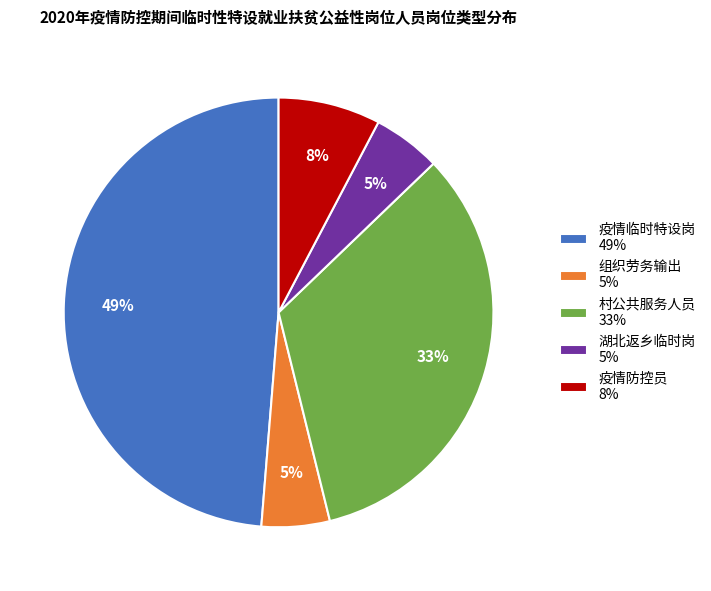

Approximately how many times larger is the value at 疫情临时特设岗 compared to 村公共服务人员?

1.5